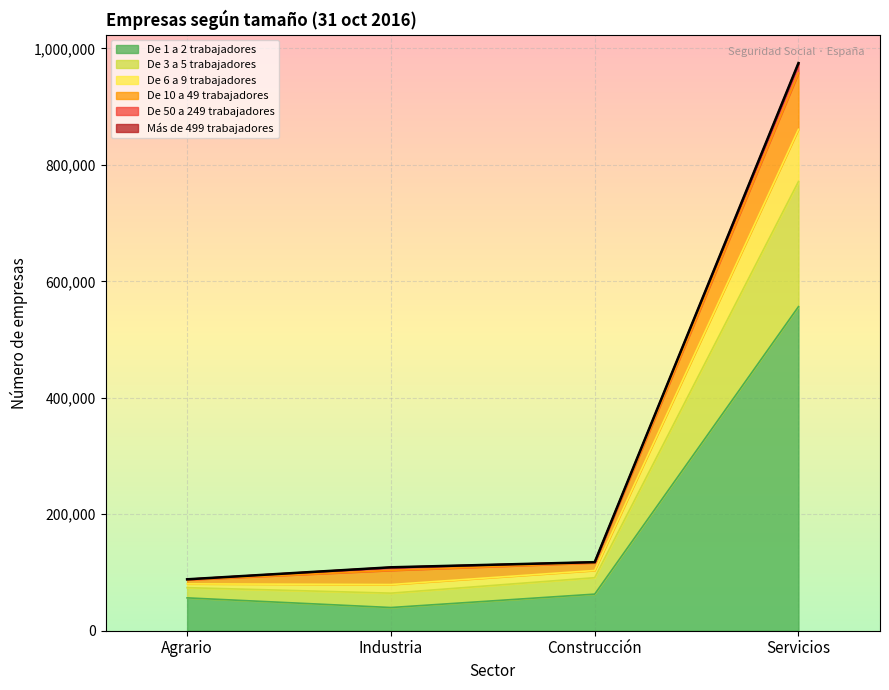

At which category is the sum across all series the highest?

Servicios